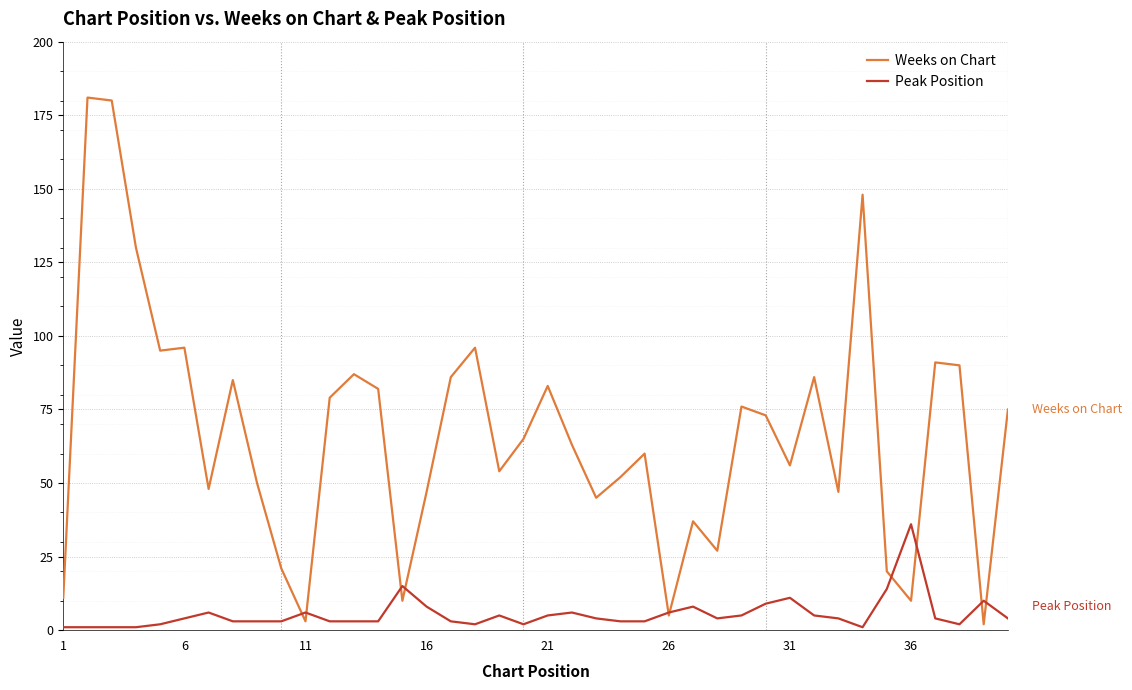

True or false: Weeks on Chart has more than 2 interior local peaks.

True